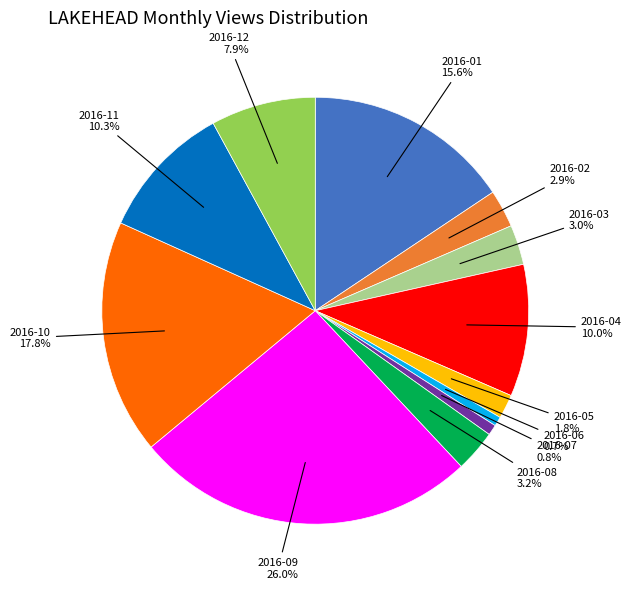

How many segments does this pie chart have?

12